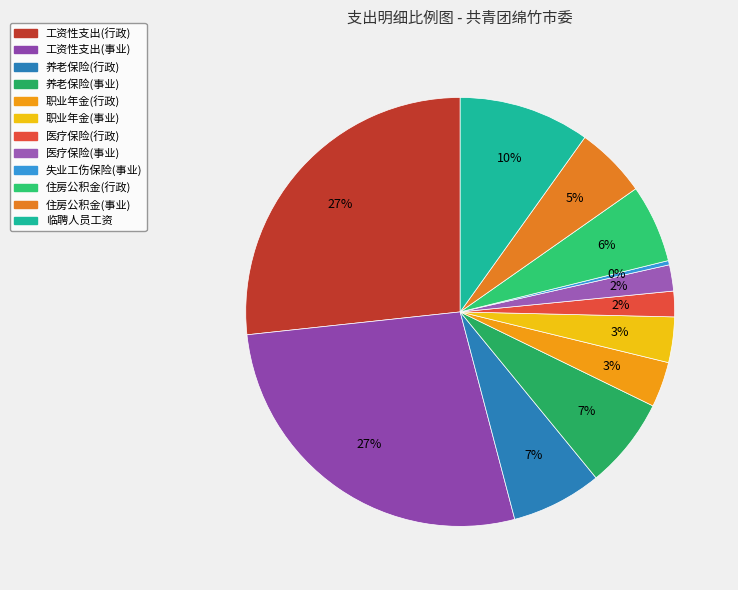

What is the ratio of the value at 养老保险(行政) to the value at 工资性支出(行政)?

0.3